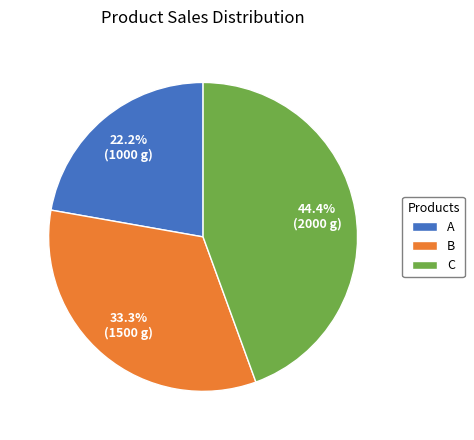

How many segments does this pie chart have?

3